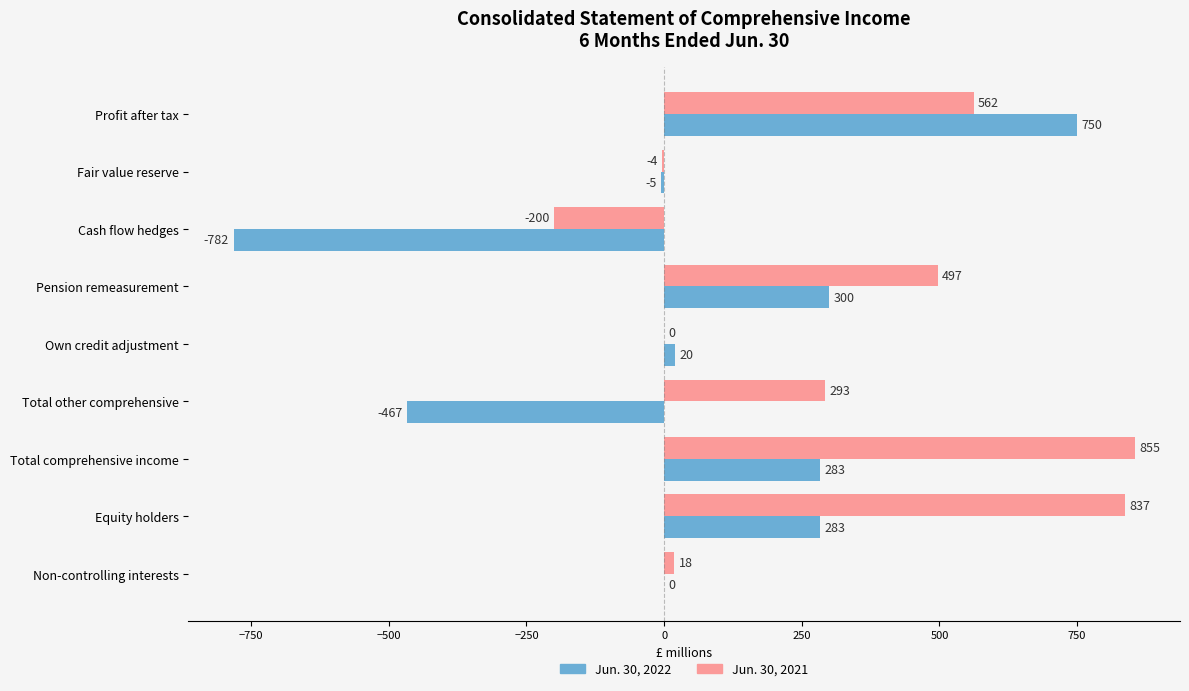

The value of Jun. 30, 2022 at Total comprehensive income is 283. True or false?

True